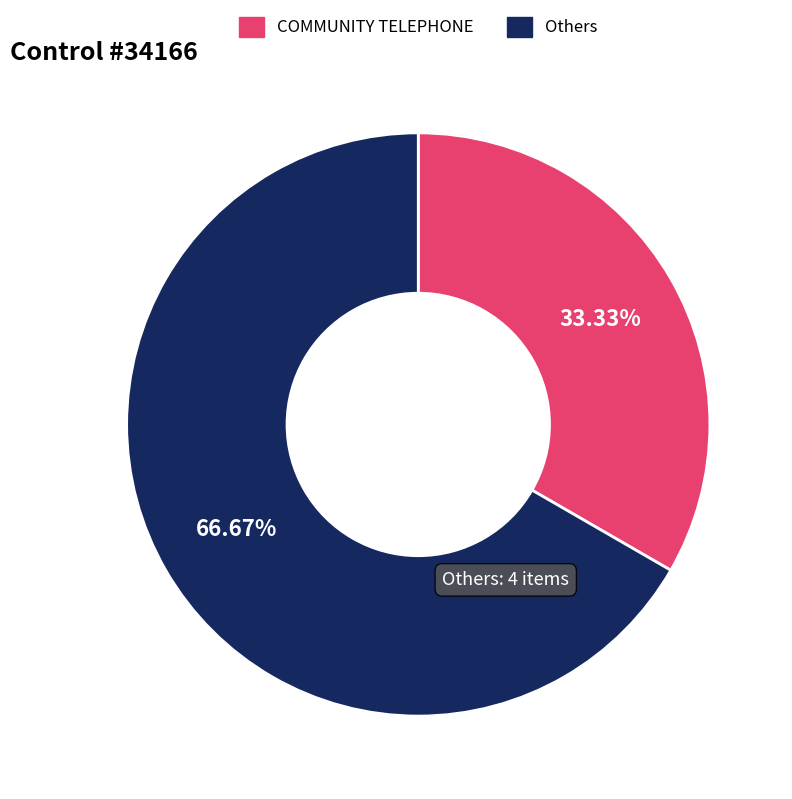

Rank the categories by value from highest to lowest.

Others, COMMUNITY TELEPHONE